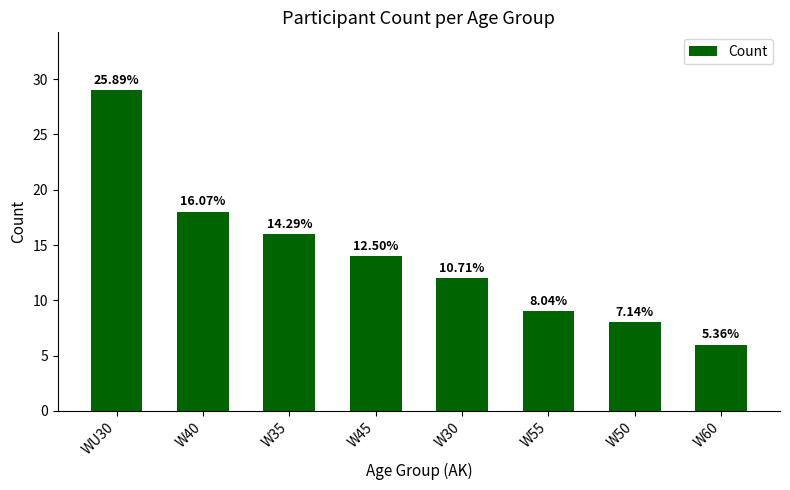

At which label does the data first exceed 14?

WU30